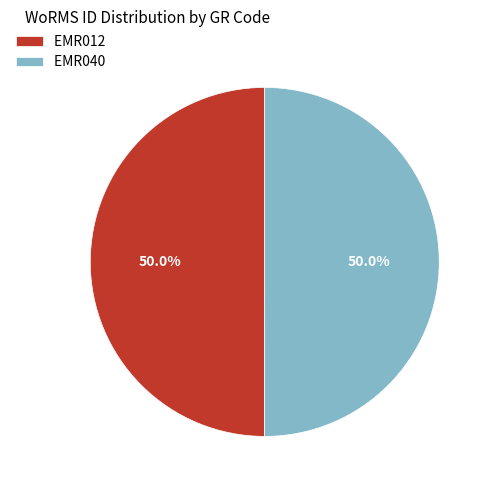

To the nearest percent, what is the average slice percentage?

50%